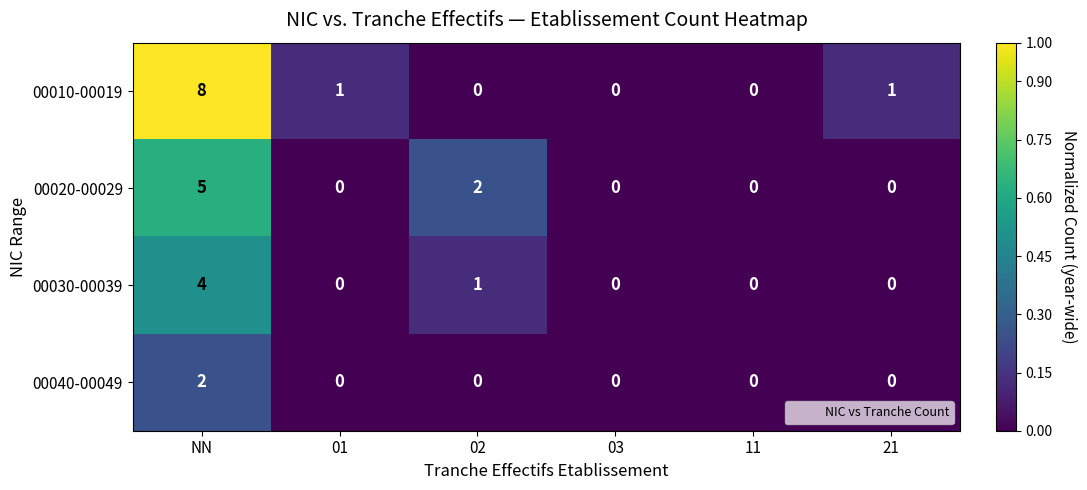

Rank the series by their average value, from highest to lowest.

00010-00019, 00020-00029, 00030-00039, 00040-00049